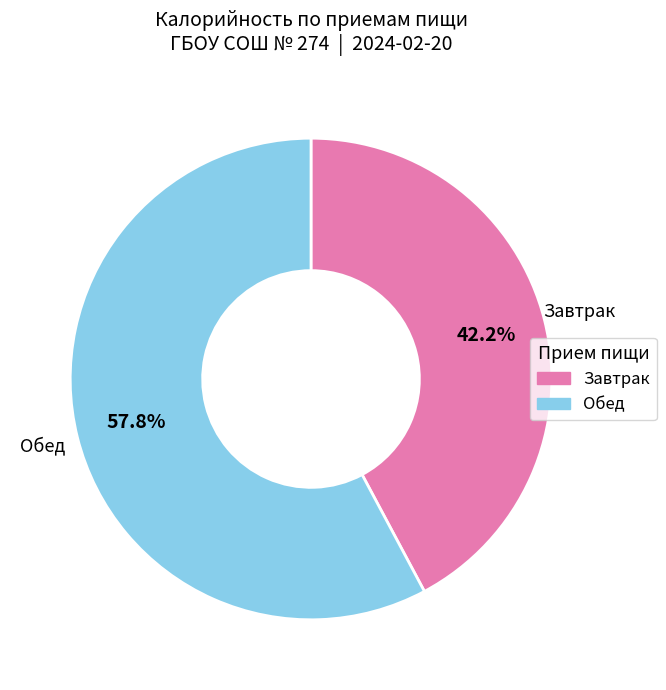

Does any single category account for the majority?

Yes